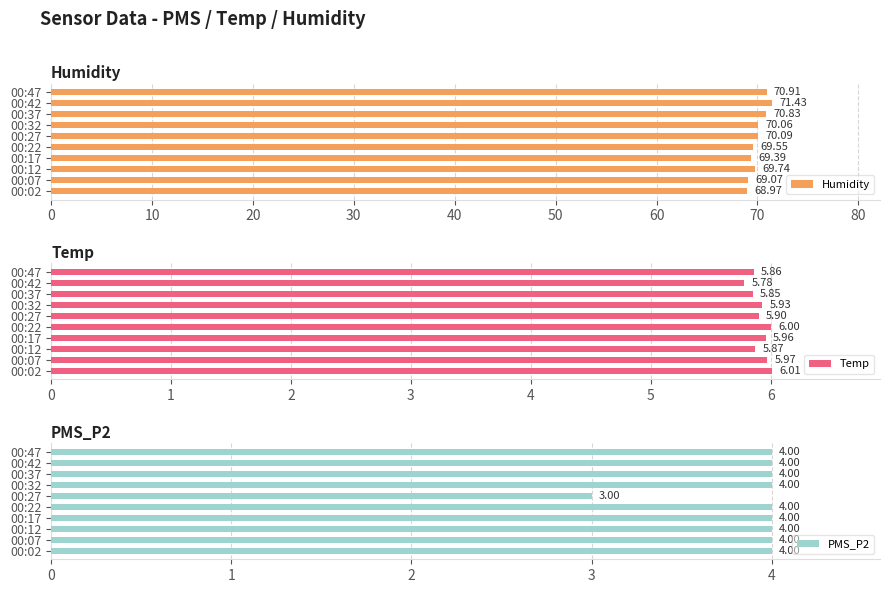

What is the difference between the maximum and second lowest values in the Humidity series?

2.4